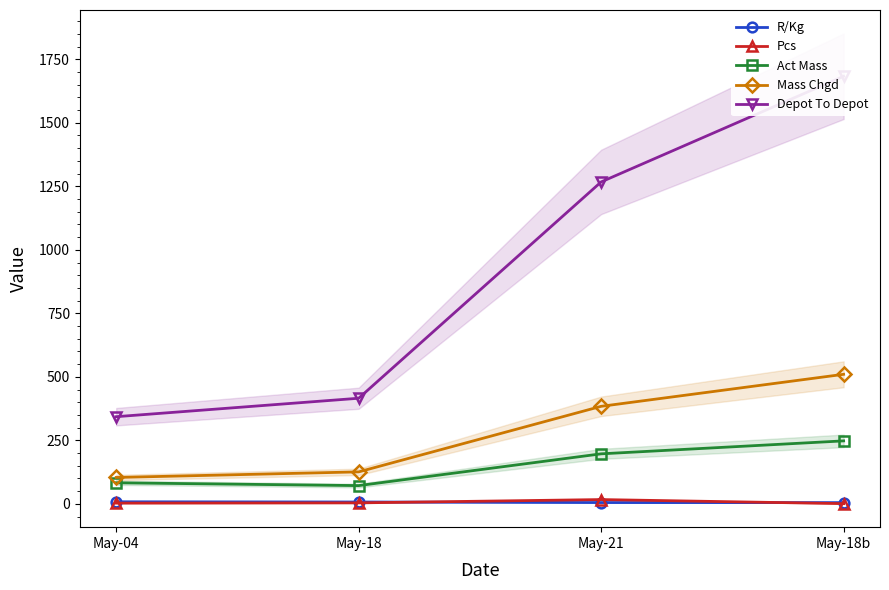

What is the label of the 1st point from the right?

May-18b